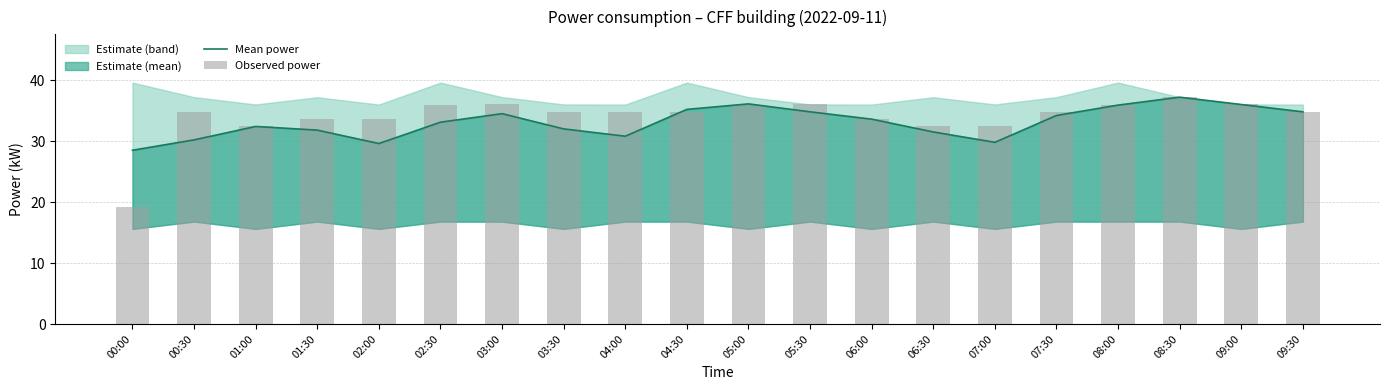

What value does the Observed power series have at 00:30?

34.8